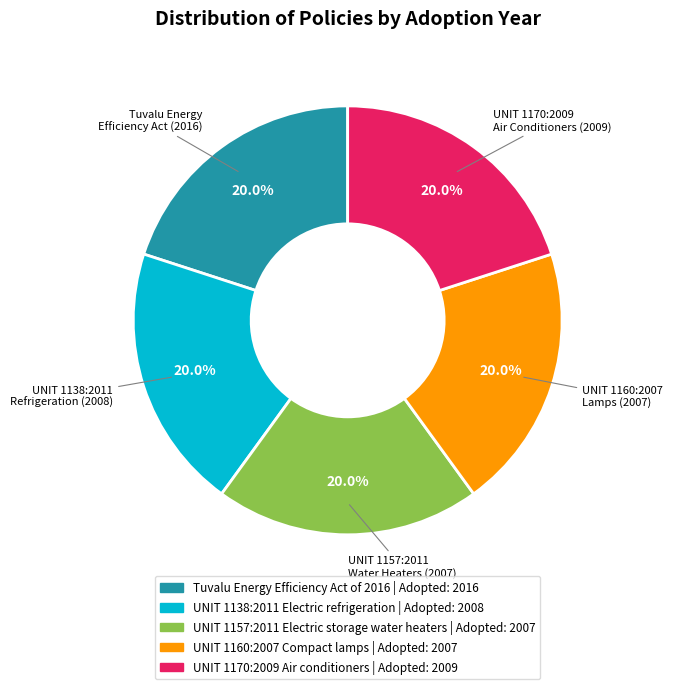

Is there any slice that represents more than half of the pie?

No